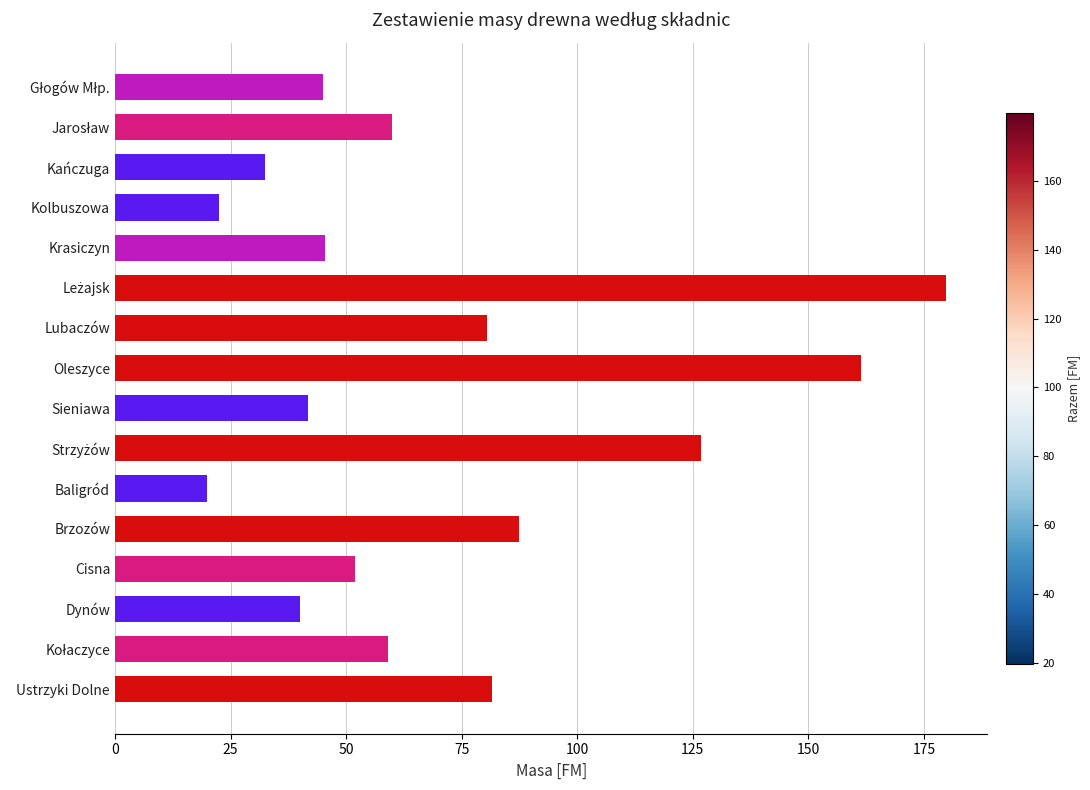

Where is the data nearest to the value 99?

Brzozów